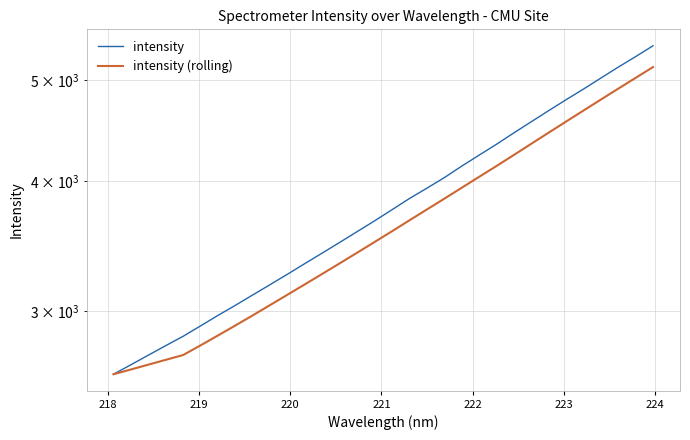

What is the minimum value for intensity?

2608.4